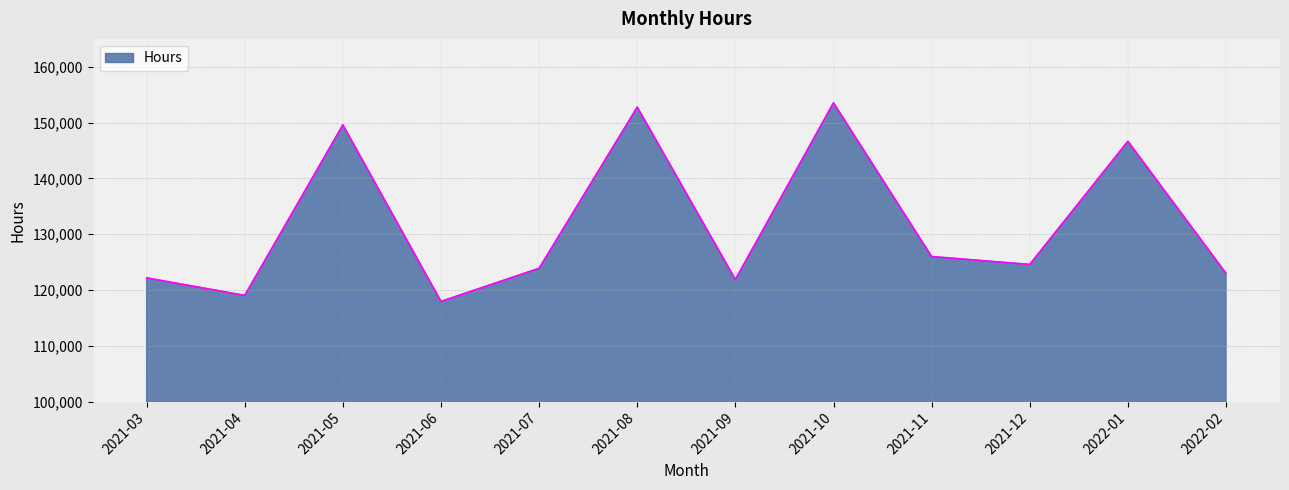

Read the value at 2021-09.

121882.5